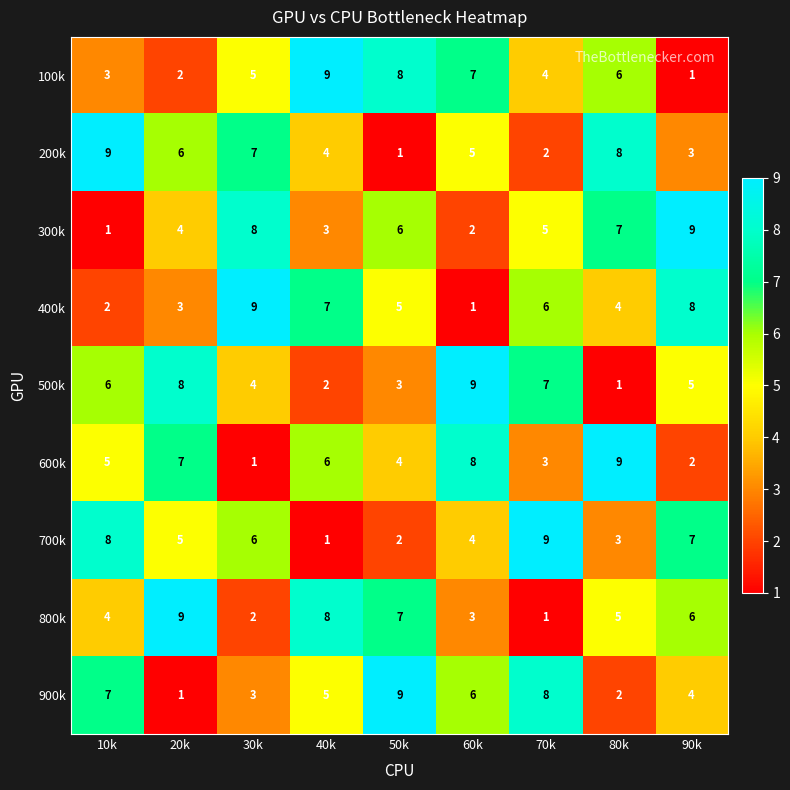

How many 800k values are between 3 and 7?

5